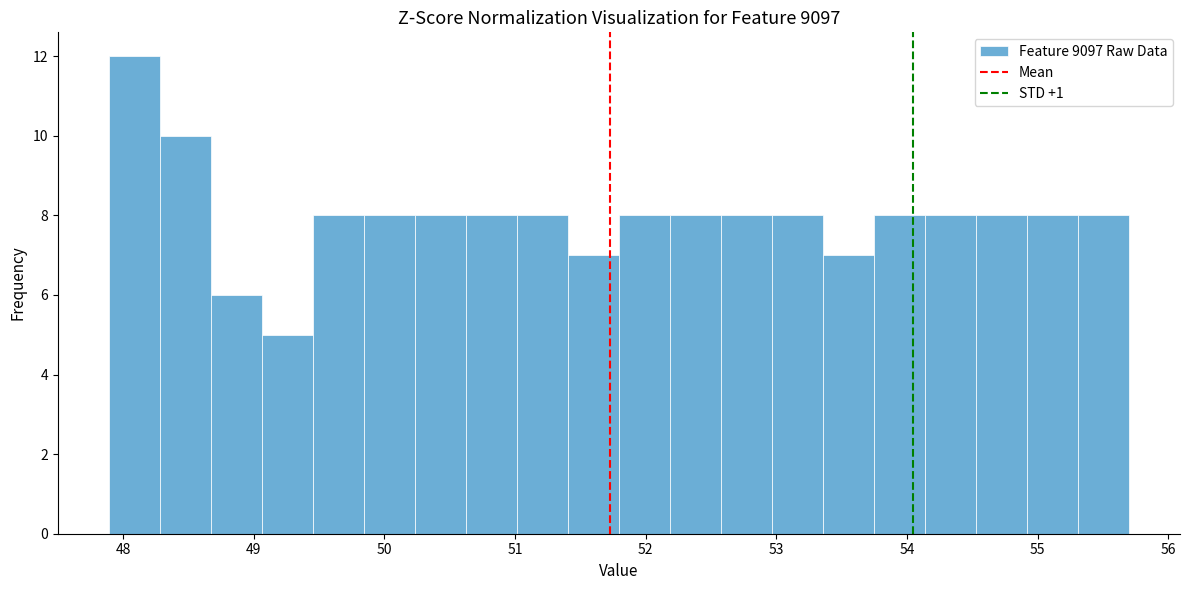

Read against the x-axis, roughly where is the centre of the tallest bar?

48.1